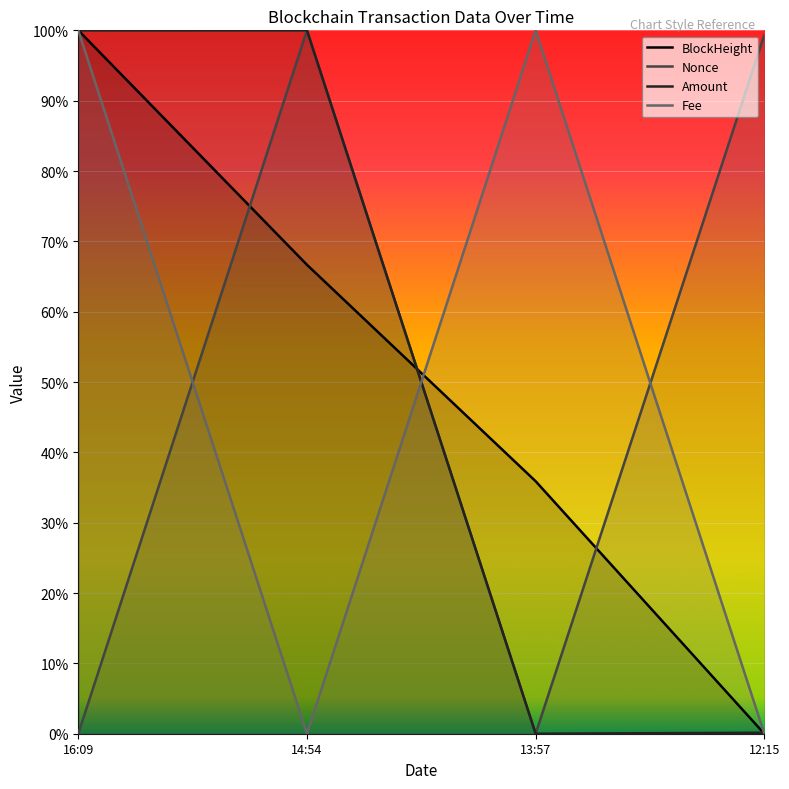

True or false: Amount has more than 0 points higher than both neighbors.

True